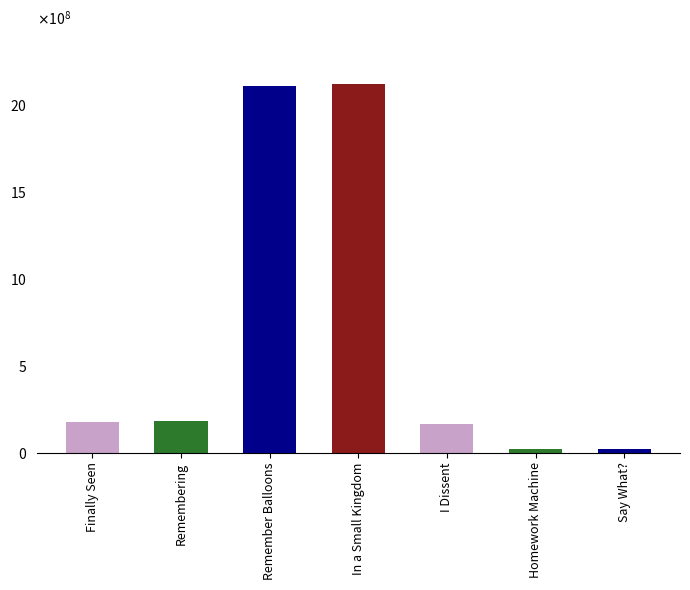

Count the number of categories in the chart.

7